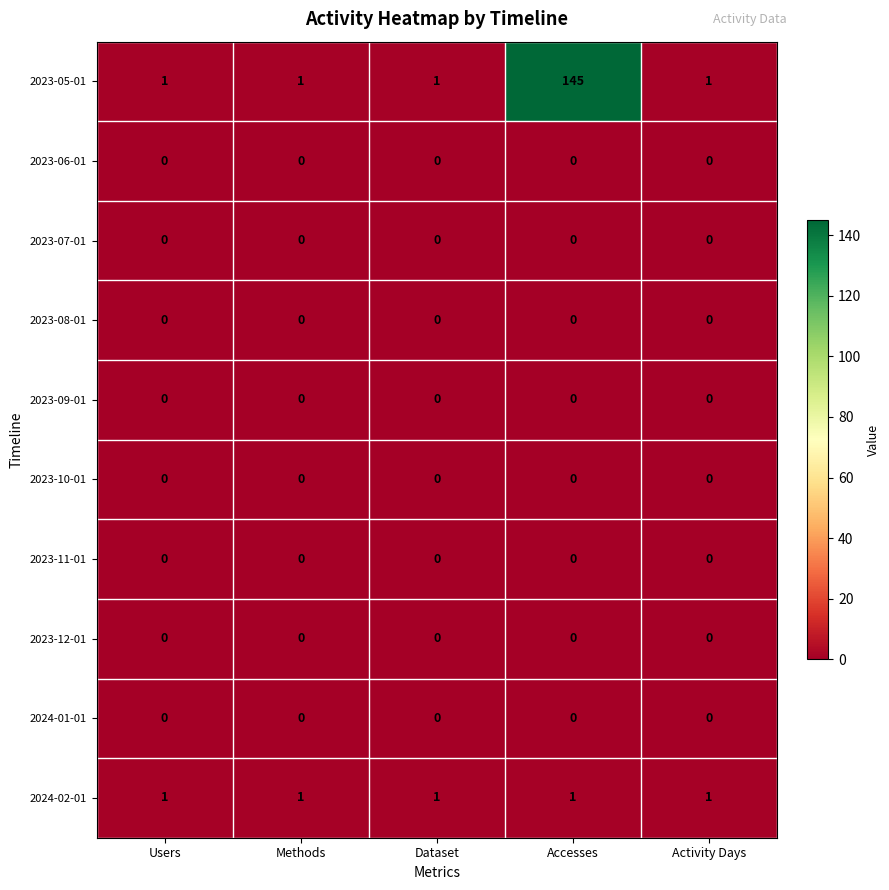

Which series has the widest spread of values?

2023-05-01